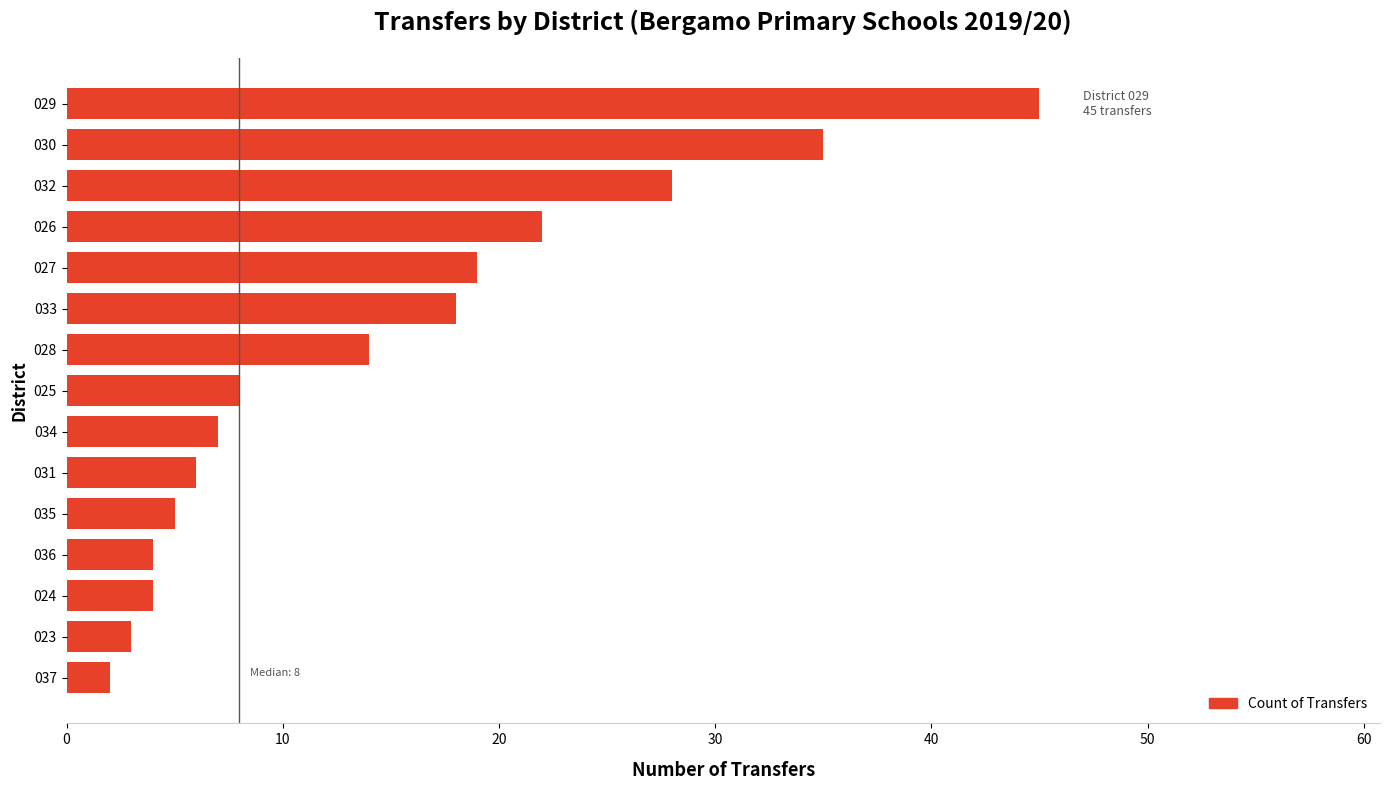

What is the average value?

15